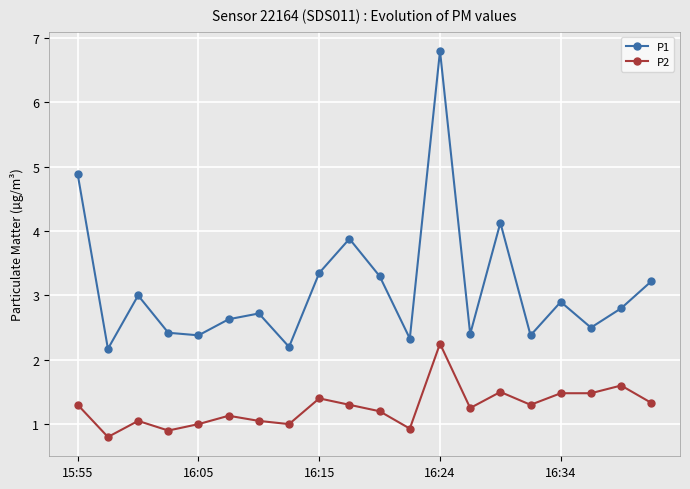

True or false: P1 and P2 intersect in this chart.

False